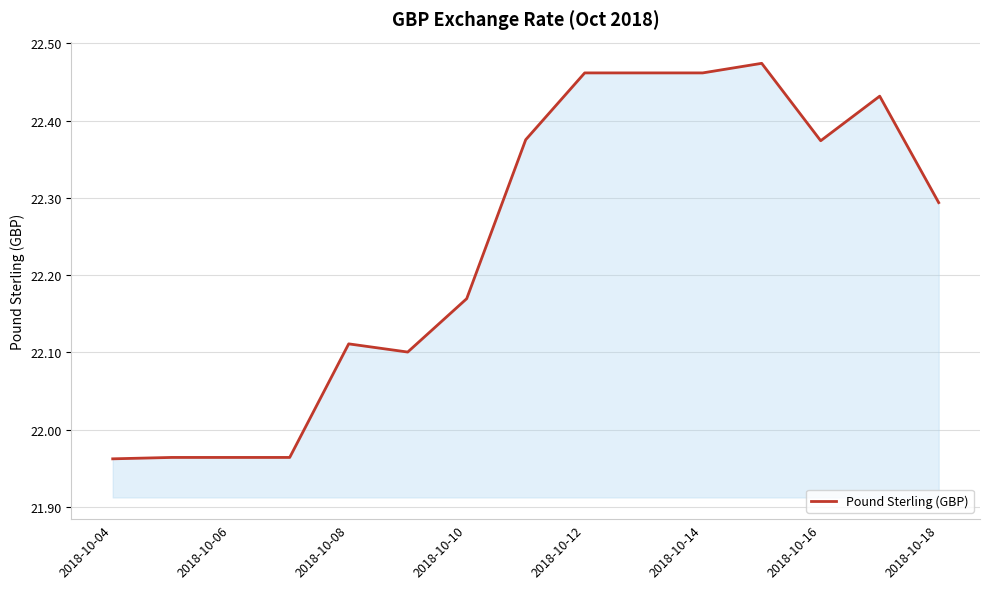

How many lines are shown in the chart?

1